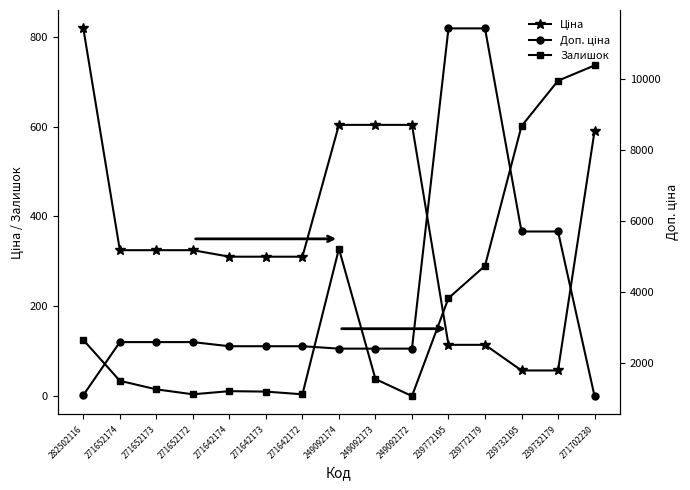

At how many categories does at least one series exceed 5056?

4